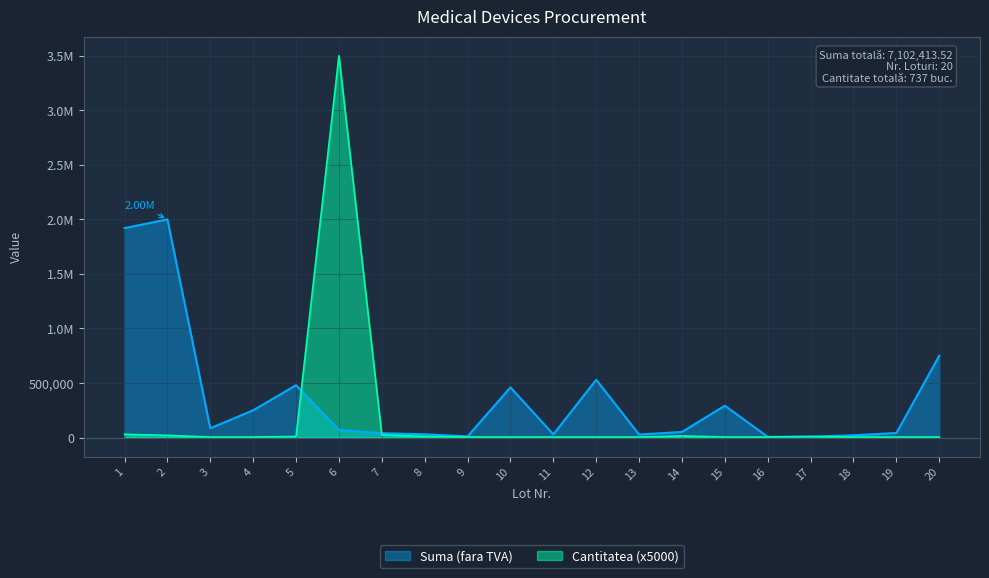

Which has a higher value, 12 or 9?

12